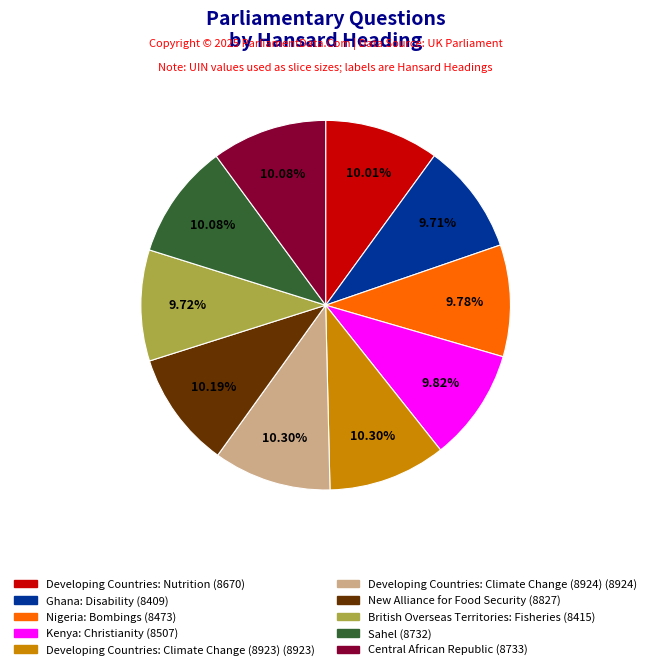

How much of the chart is everything except Sahel?

89.9%